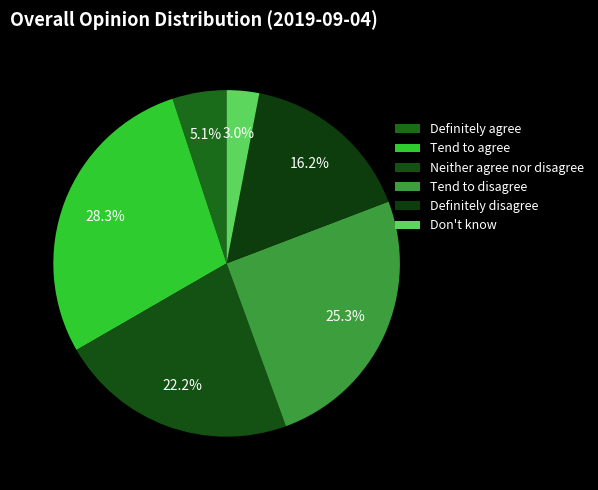

Is there any slice that represents more than half of the pie?

No